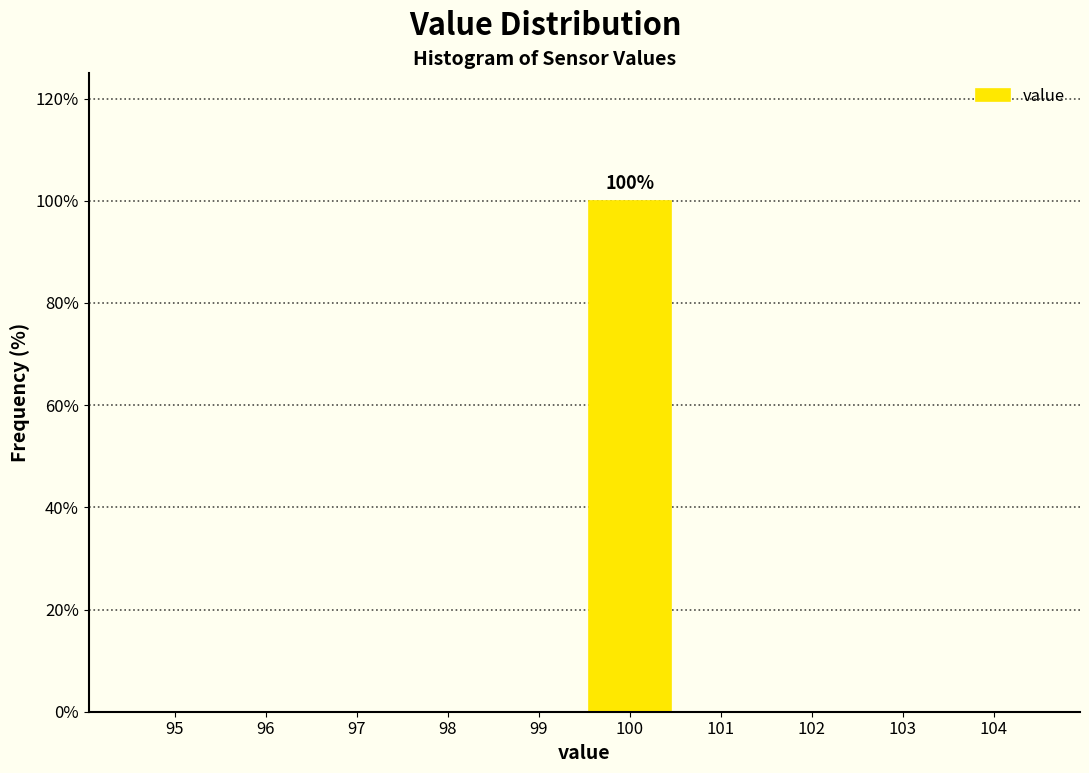

Reading left to right, extract all data points from this chart.

95=0	96=0	97=0	98=0	99=0	100=100	101=0	102=0	103=0	104=0